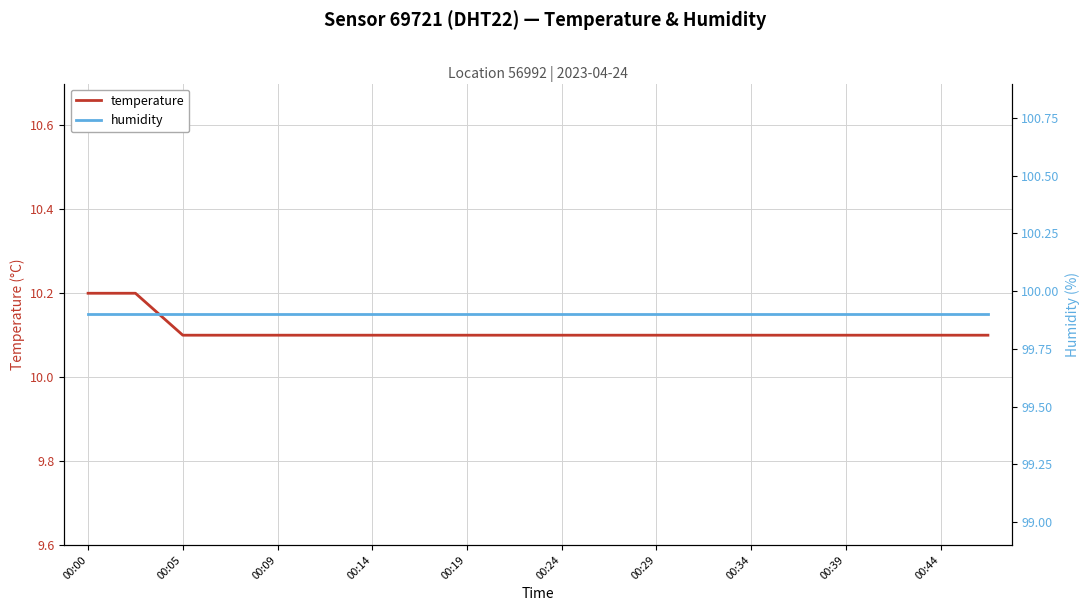

Does the chart display data point markers on the line(s)?

No